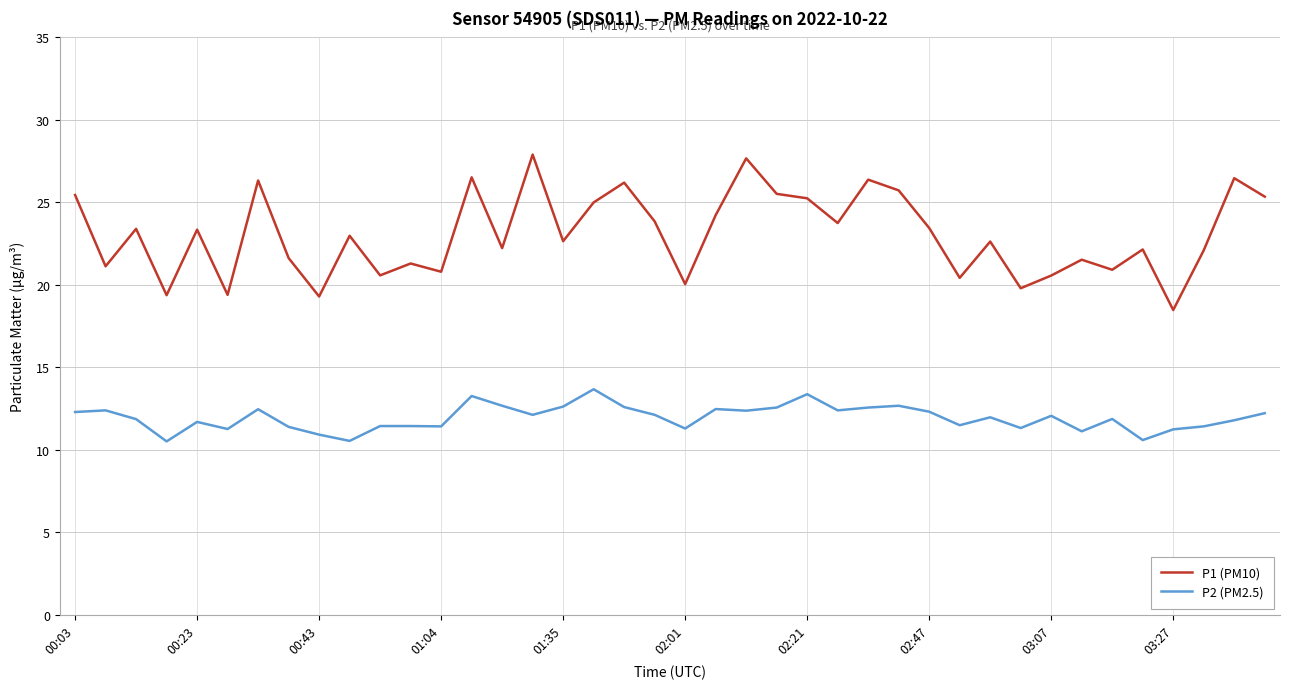

What is the minimum value for P1 (PM10)?

18.5